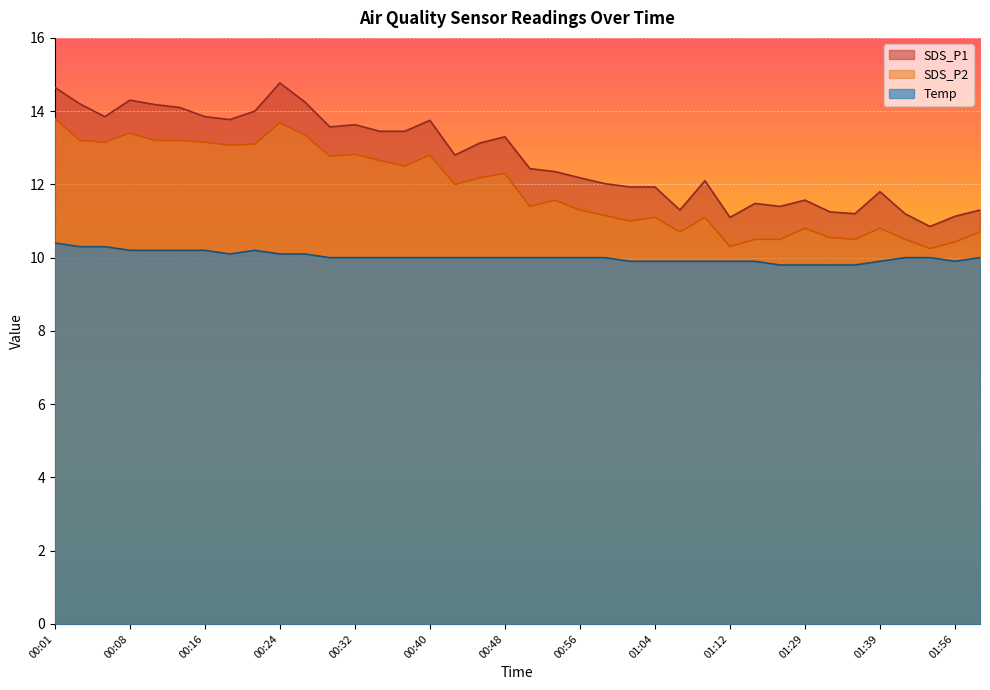

Which series changed the most between 00:11 and 01:59?

SDS_P1